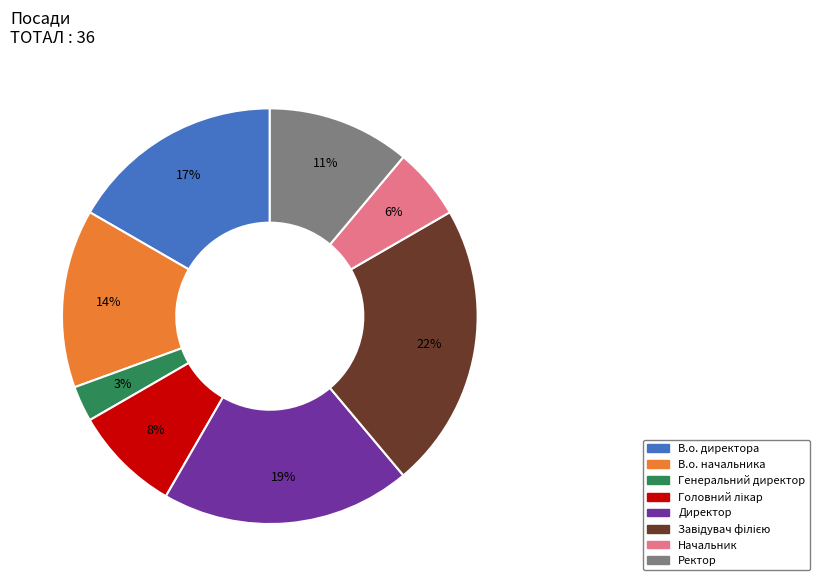

What is the ratio of the value at В.о. начальника to the value at В.о. директора?

0.8